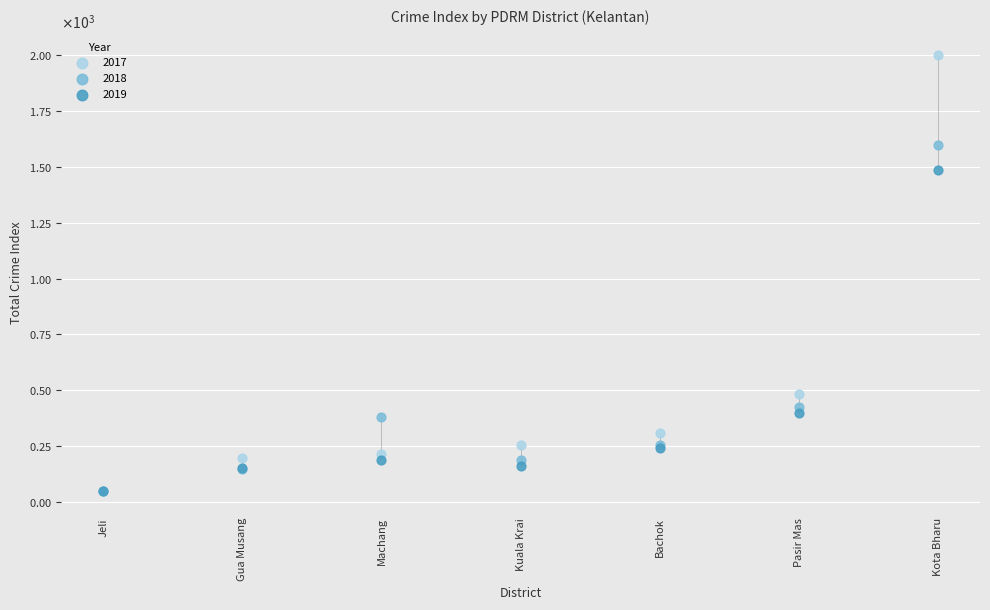

Which series has the widest spread of Y values?

2017